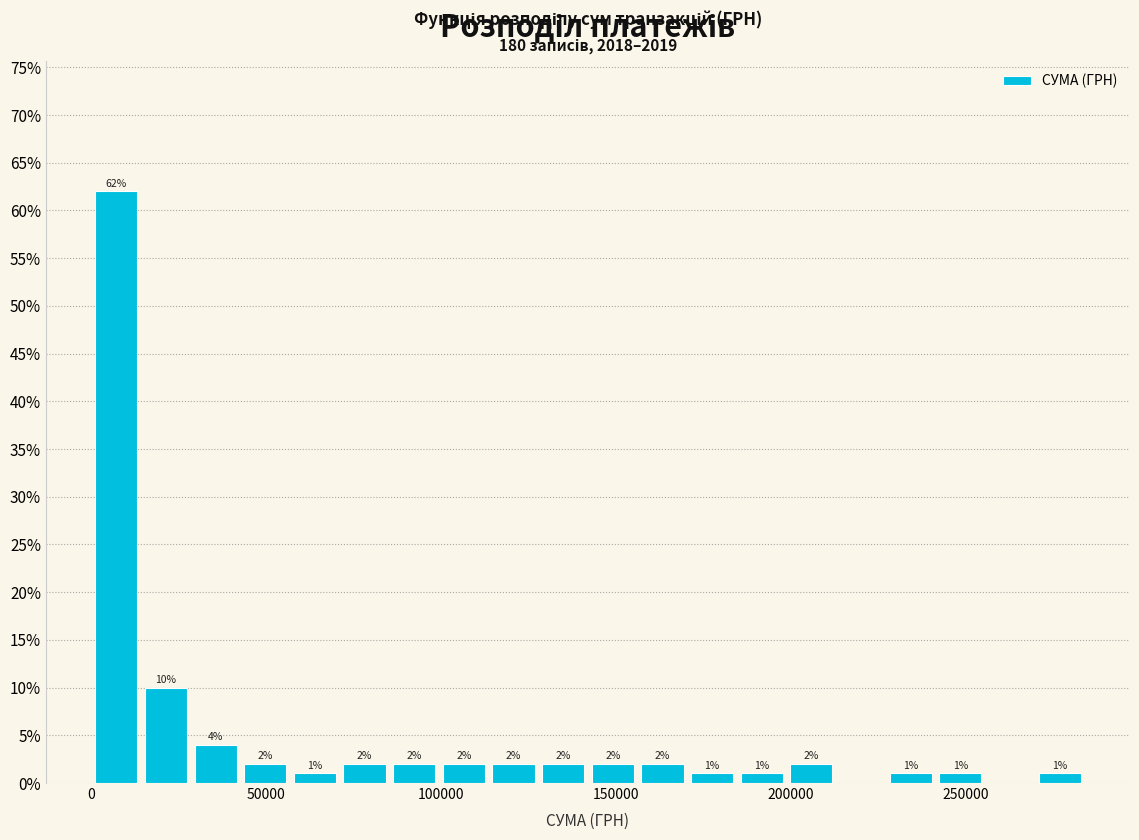

Read against the x-axis, roughly where is the centre of the tallest bar?

5000